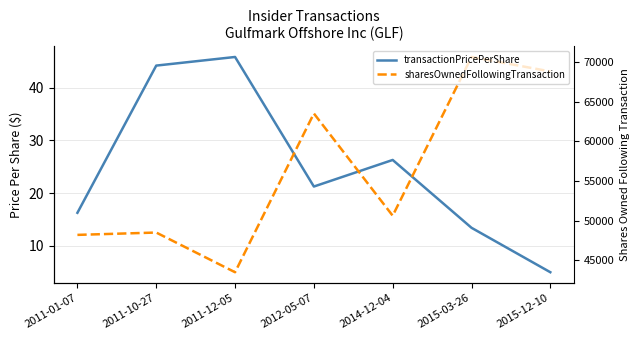

What is the spread (max minus min) of values at 2014-12-04?

50587.7